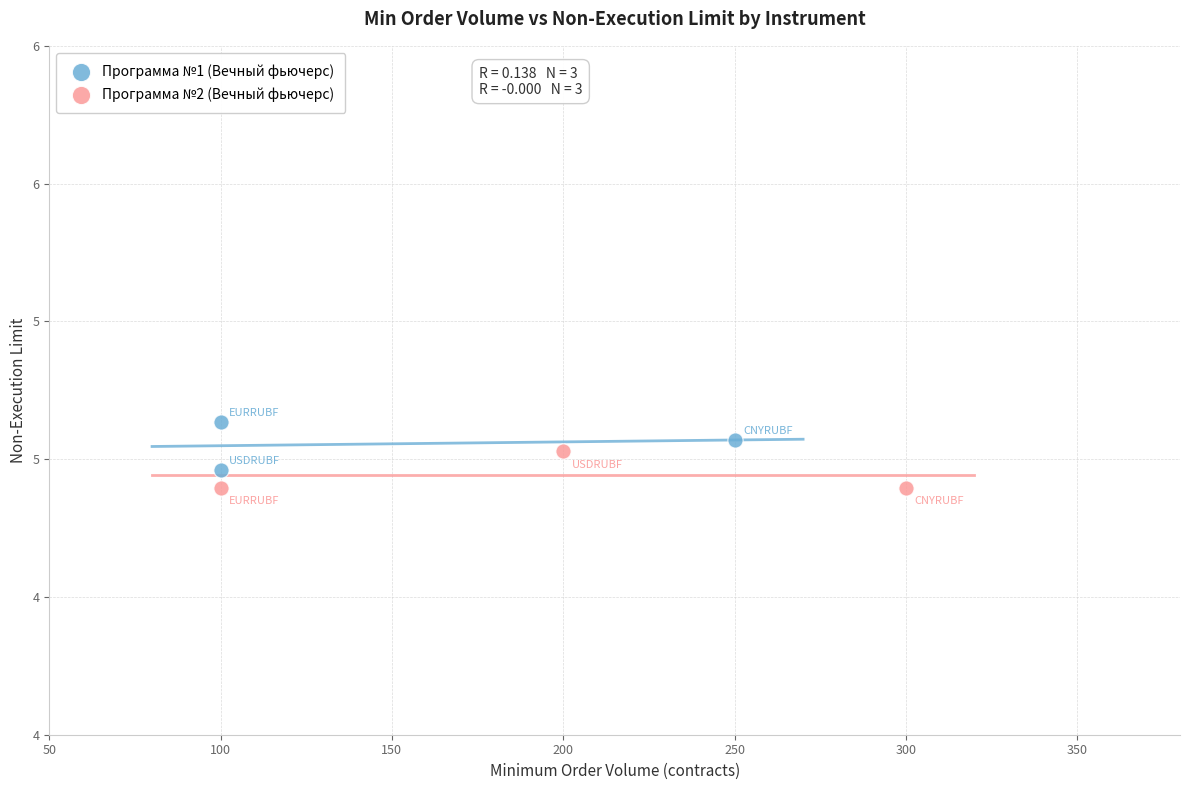

Which series contains the highest Y value?

Программа №1 (Вечный фьючерс)